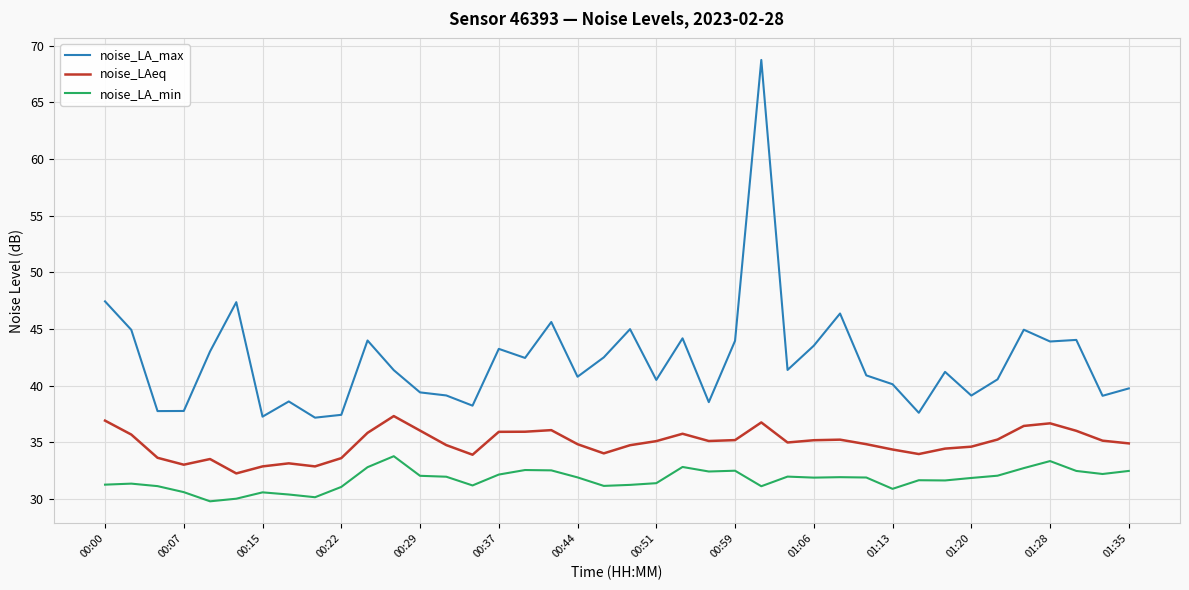

Which series has the largest total across all categories?

noise_LA_max